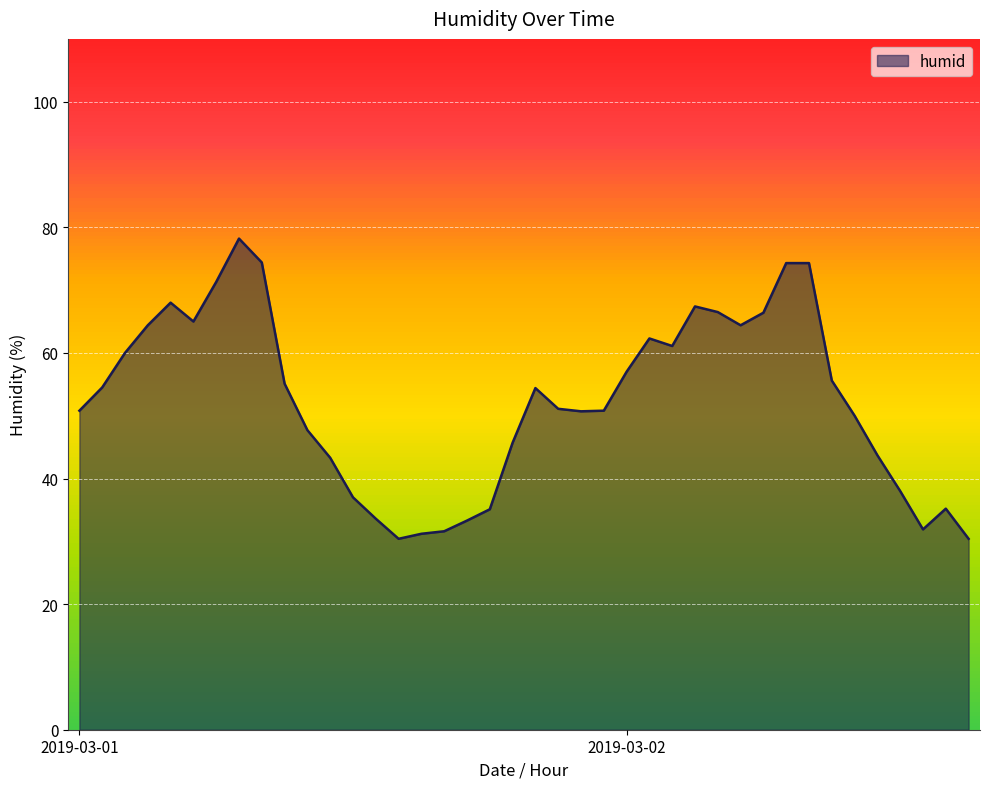

What is the difference between the maximum and minimum values?

47.8